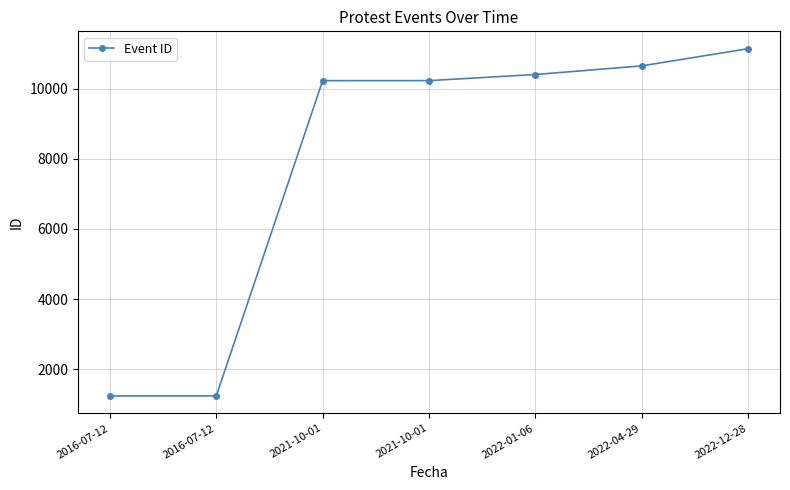

What is the average value?

7876